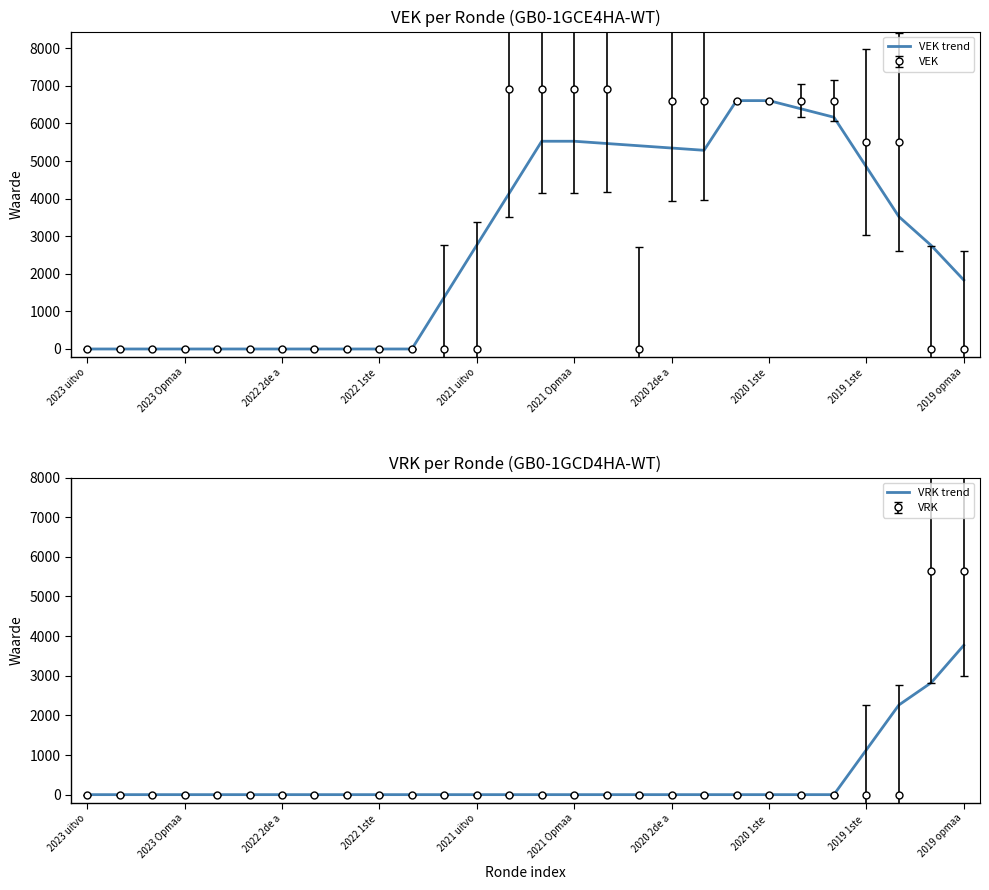

Is this an area chart (filled region under the line)?

No